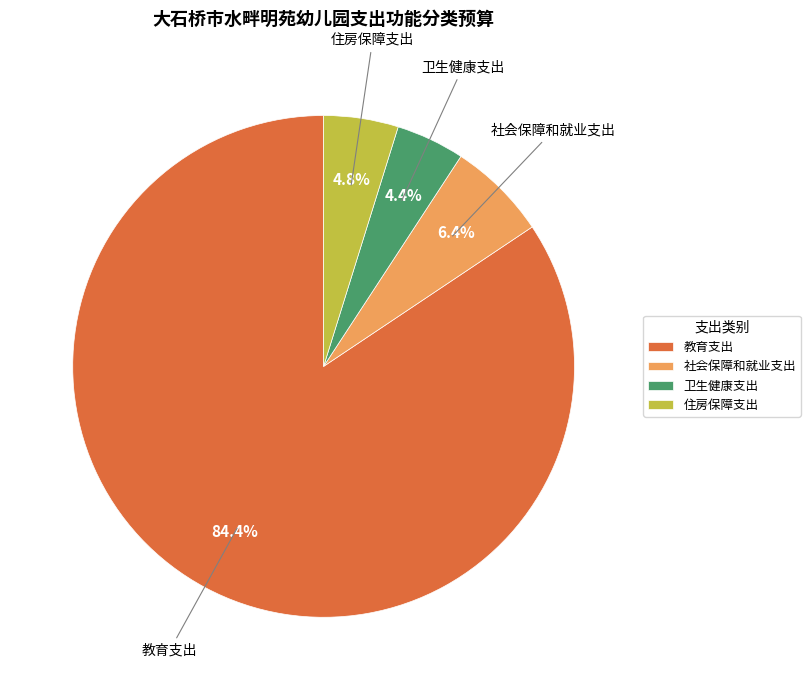

True or false: 住房保障支出 accounts for 18% of the total.

False